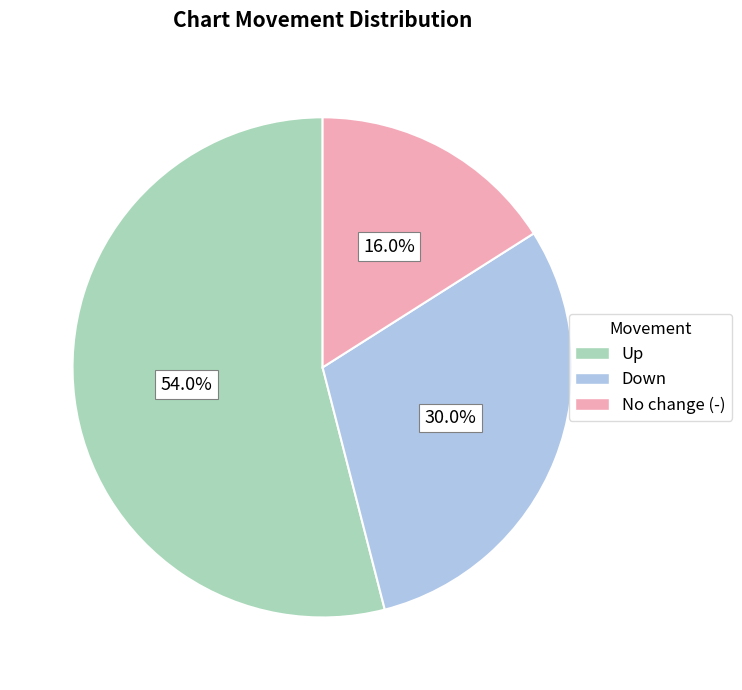

Does any single category account for the majority?

Yes